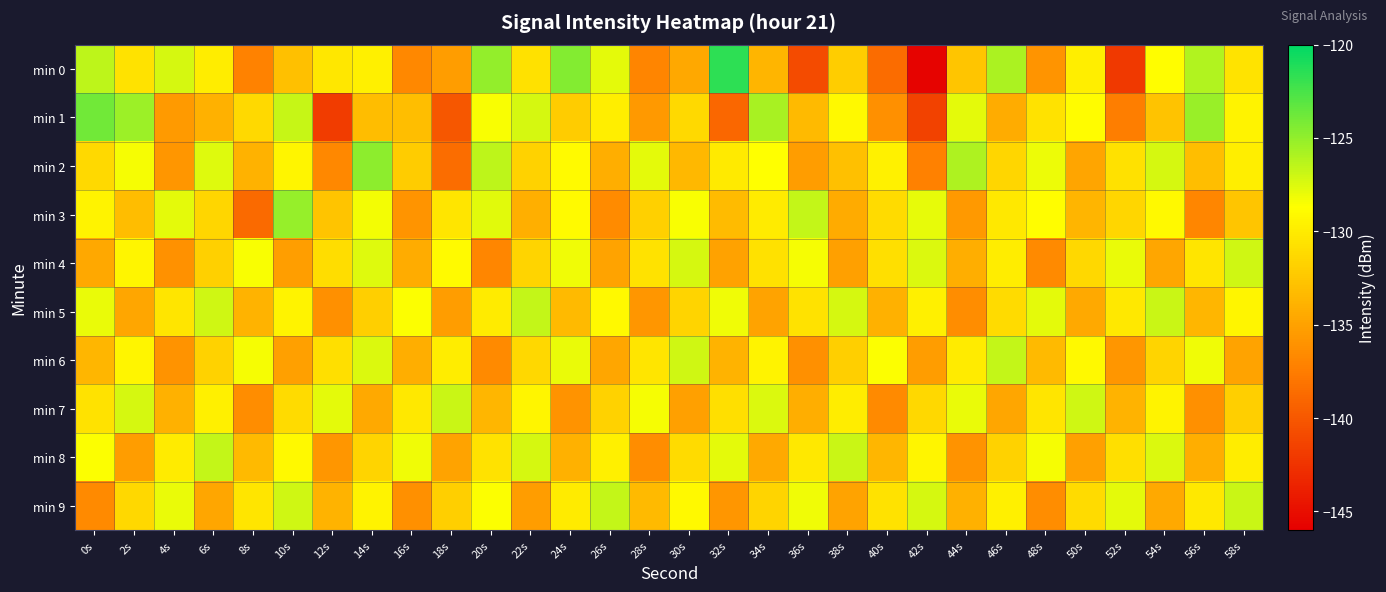

Reading left to right, extract all data points from this chart.

min 0: 0s=-126.4	2s=-130.6	4s=-127.3	6s=-129.9	8s=-137.1	10s=-133.0	12s=-130.3	14s=-129.7	16s=-136.7	18s=-135.3	20s=-125.0	22s=-130.7	24s=-124.5	26s=-127.7	28s=-136.9	30s=-134.5	32s=-121.6	34s=-133.7	36s=-140.9	38s=-132.0	40s=-138.6	42s=-145.7	44s=-132.6	46s=-125.9	48s=-135.8	50s=-129.8	52s=-142.1	54s=-128.8	56s=-126.0	58s=-130.5
min 1: 0s=-123.9	2s=-125.3	4s=-135.5	6s=-134.0	8s=-131.2	10s=-126.8	12s=-141.9	14s=-133.2	16s=-133.1	18s=-140.1	20s=-128.5	22s=-127.3	24s=-132.1	26s=-129.8	28s=-135.6	30s=-131.2	32s=-138.9	34s=-125.7	36s=-133.4	38s=-129.1	40s=-136.2	42s=-141.5	44s=-127.8	46s=-134.3	48s=-130.6	50s=-128.9	52s=-137.4	54s=-132.7	56s=-125.2	58s=-129.5
min 2: 0s=-131.2	2s=-128.4	4s=-135.8	6s=-127.6	8s=-133.9	10s=-129.3	12s=-136.7	14s=-124.8	16s=-132.1	18s=-138.5	20s=-126.4	22s=-131.7	24s=-129.0	26s=-134.2	28s=-127.8	30s=-133.5	32s=-130.1	34s=-128.7	36s=-135.3	38s=-132.9	40s=-129.6	42s=-137.2	44s=-125.9	46s=-131.4	48s=-128.1	50s=-134.8	52s=-130.7	54s=-127.3	56s=-133.1	58s=-129.8
min 3: 0s=-129.5	2s=-133.2	4s=-127.8	6s=-131.4	8s=-138.7	10s=-125.1	12s=-132.6	14s=-128.3	16s=-135.9	18s=-130.4	20s=-127.7	22s=-134.1	24s=-129.0	26s=-136.5	28s=-131.8	30s=-128.5	32s=-133.3	34s=-130.0	36s=-126.7	38s=-134.4	40s=-131.1	42s=-127.9	44s=-135.6	46s=-130.2	48s=-128.8	50s=-133.7	52s=-131.4	54s=-129.1	56s=-136.8	58s=-132.5
min 4: 0s=-134.6	2s=-129.3	4s=-136.1	6s=-131.8	8s=-128.5	10s=-135.2	12s=-130.9	14s=-127.6	16s=-134.3	18s=-129.0	20s=-136.8	22s=-131.5	24s=-128.2	26s=-134.9	28s=-130.6	30s=-127.3	32s=-135.0	34s=-130.7	36s=-128.4	38s=-135.1	40s=-130.8	42s=-127.5	44s=-134.2	46s=-129.9	48s=-136.6	50s=-131.3	52s=-128.0	54s=-134.7	56s=-130.4	58s=-127.1
min 5: 0s=-128.0	2s=-134.7	4s=-130.4	6s=-127.1	8s=-133.8	10s=-129.5	12s=-136.2	14s=-131.9	16s=-128.6	18s=-135.3	20s=-130.0	22s=-126.7	24s=-133.4	26s=-129.1	28s=-135.8	30s=-131.5	32s=-128.2	34s=-134.9	36s=-130.6	38s=-127.3	40s=-134.0	42s=-129.7	44s=-136.4	46s=-131.1	48s=-127.8	50s=-134.5	52s=-130.2	54s=-126.9	56s=-133.6	58s=-129.3
min 6: 0s=-133.6	2s=-129.3	4s=-136.0	6s=-131.7	8s=-128.4	10s=-135.1	12s=-130.8	14s=-127.5	16s=-134.2	18s=-129.9	20s=-136.6	22s=-131.3	24s=-128.0	26s=-134.7	28s=-130.4	30s=-127.1	32s=-133.8	34s=-129.5	36s=-136.2	38s=-131.9	40s=-128.6	42s=-135.3	44s=-130.0	46s=-126.7	48s=-133.4	50s=-129.1	52s=-135.8	54s=-131.5	56s=-128.2	58s=-134.9
min 7: 0s=-130.6	2s=-127.3	4s=-134.0	6s=-129.7	8s=-136.4	10s=-131.1	12s=-127.8	14s=-134.5	16s=-130.2	18s=-126.9	20s=-133.6	22s=-129.3	24s=-136.0	26s=-131.7	28s=-128.4	30s=-135.1	32s=-130.8	34s=-127.5	36s=-134.2	38s=-129.9	40s=-136.6	42s=-131.3	44s=-128.0	46s=-134.7	48s=-130.4	50s=-127.1	52s=-133.8	54s=-129.5	56s=-136.2	58s=-131.9
min 8: 0s=-128.6	2s=-135.3	4s=-130.0	6s=-126.7	8s=-133.4	10s=-129.1	12s=-135.8	14s=-131.5	16s=-128.2	18s=-134.9	20s=-130.6	22s=-127.3	24s=-134.0	26s=-129.7	28s=-136.4	30s=-131.1	32s=-127.8	34s=-134.5	36s=-130.2	38s=-126.9	40s=-133.6	42s=-129.3	44s=-136.0	46s=-131.7	48s=-128.4	50s=-135.1	52s=-130.8	54s=-127.5	56s=-134.2	58s=-129.9
min 9: 0s=-136.6	2s=-131.3	4s=-128.0	6s=-134.7	8s=-130.4	10s=-127.1	12s=-133.8	14s=-129.5	16s=-136.2	18s=-131.9	20s=-128.6	22s=-135.3	24s=-130.0	26s=-126.7	28s=-133.4	30s=-129.1	32s=-135.8	34s=-131.5	36s=-128.2	38s=-134.9	40s=-130.6	42s=-127.3	44s=-134.0	46s=-129.7	48s=-136.4	50s=-131.1	52s=-127.8	54s=-134.5	56s=-130.2	58s=-126.9